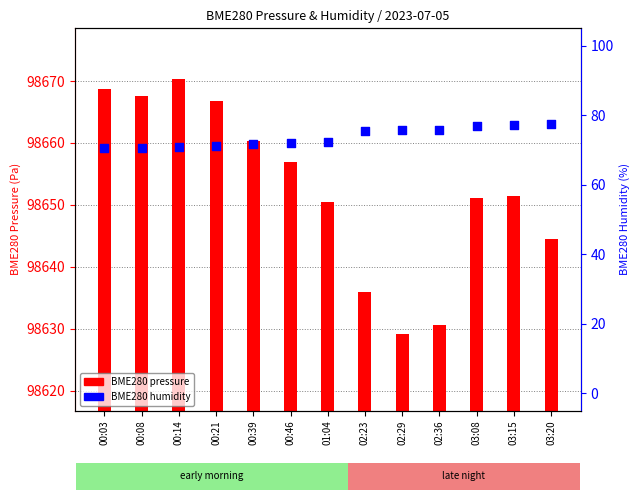

Which series has the largest Y range (max minus min)?

BME280 pressure